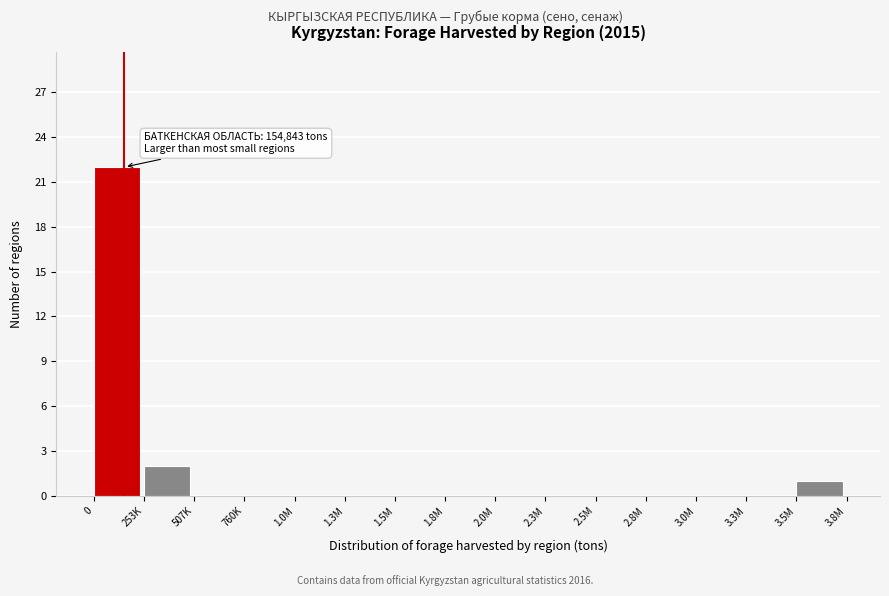

Reading right to left, list all the values displayed in this chart.

3.5M=1	3.3M=0	3.0M=0	2.8M=0	2.5M=0	2.3M=0	2.0M=0	1.8M=0	1.5M=0	1.3M=0	1.0M=0	760K=0	507K=0	253K=2	0=22